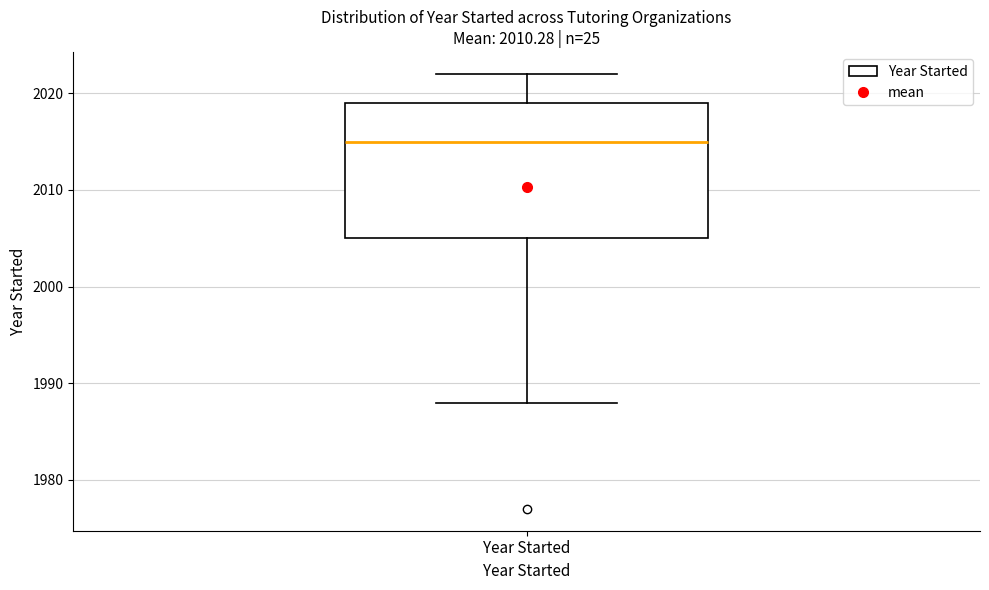

Transcribe this box plot: give where the median line is, the range the box spans, and where the two whiskers end, as read against the y-axis. The values are not printed on the chart, so give them approximately, as read against the axis.

median 2015, box 2005 to 2019, whiskers 1988 to 2022